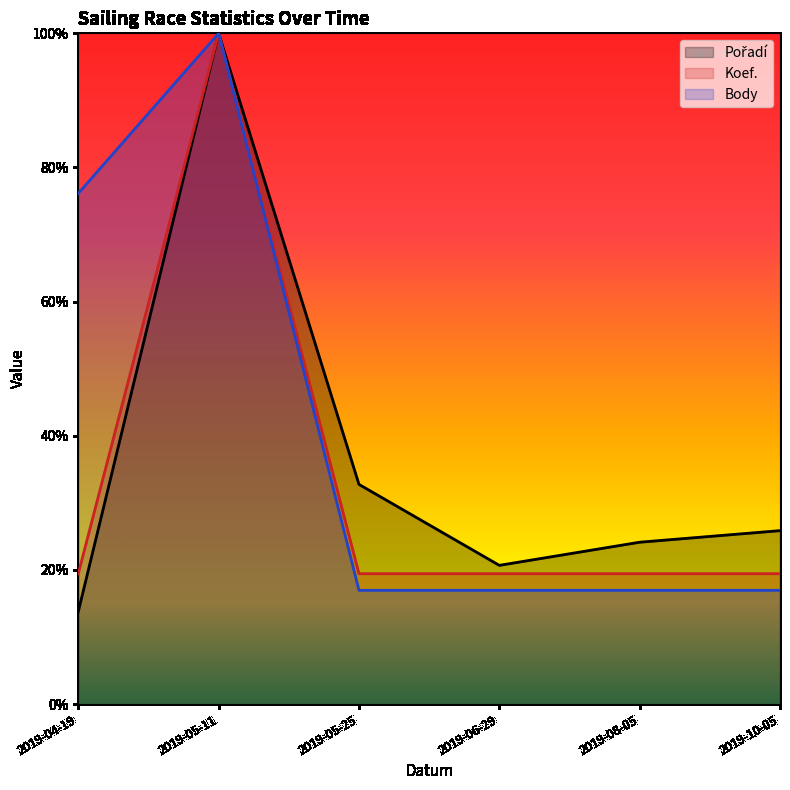

What is the sum of the Pořadí values at 2019-04-19 and 2019-10-05?

0.4